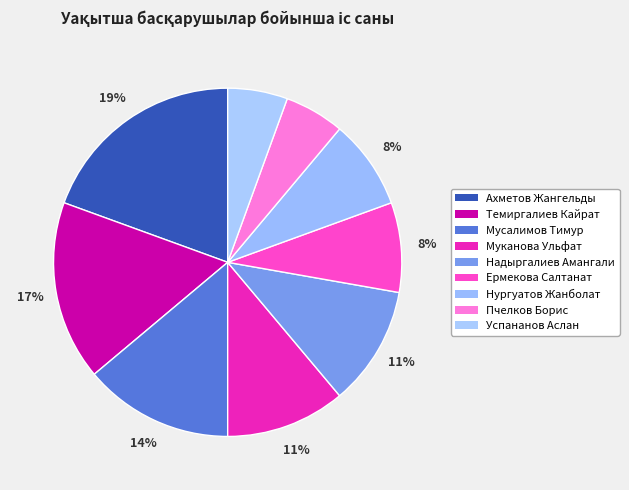

Count the number of slices in the pie.

9